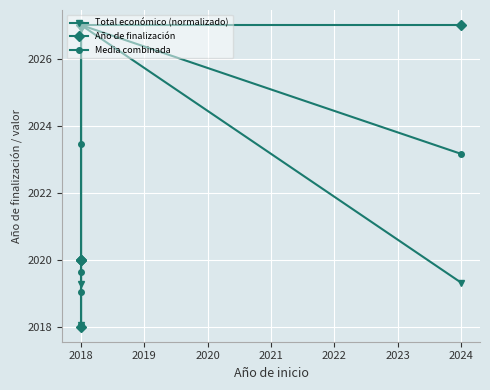

Where is Media combinada nearest to the value 2022?

2024